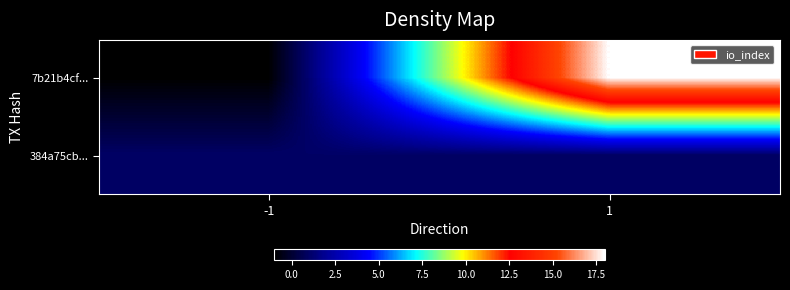

Count the number of categories in the chart.

2